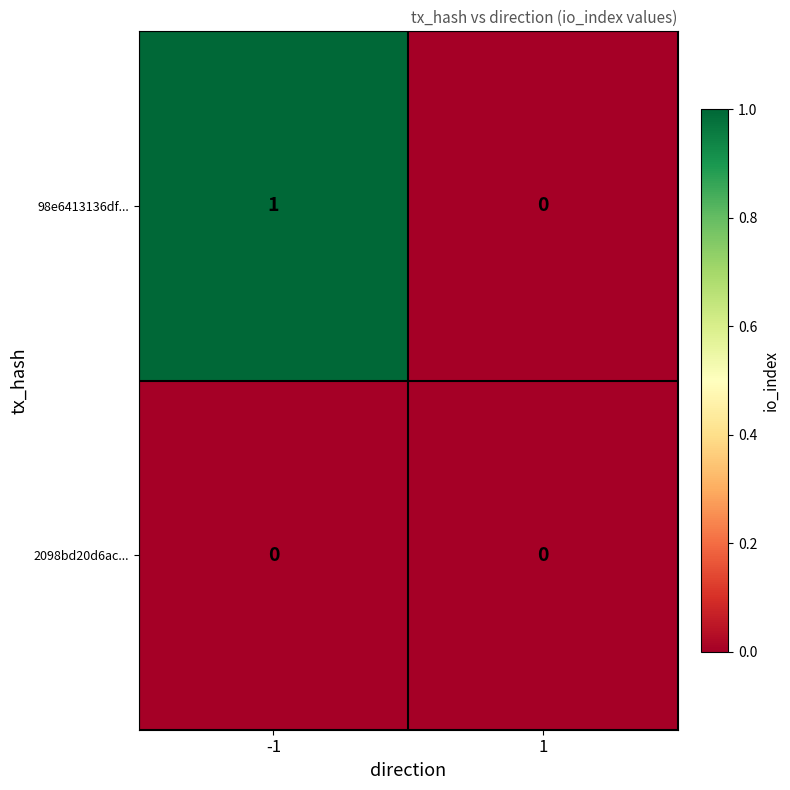

Which series changed the most between -1 and 1?

98e6413136df...